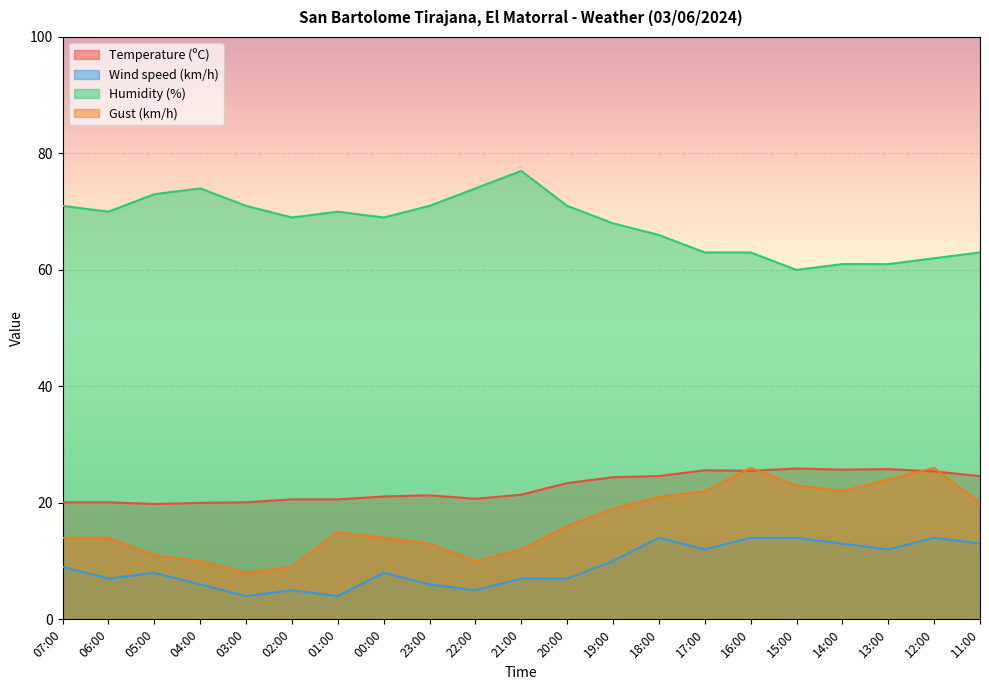

Which has a higher value, 19:00 or 21:00?

19:00